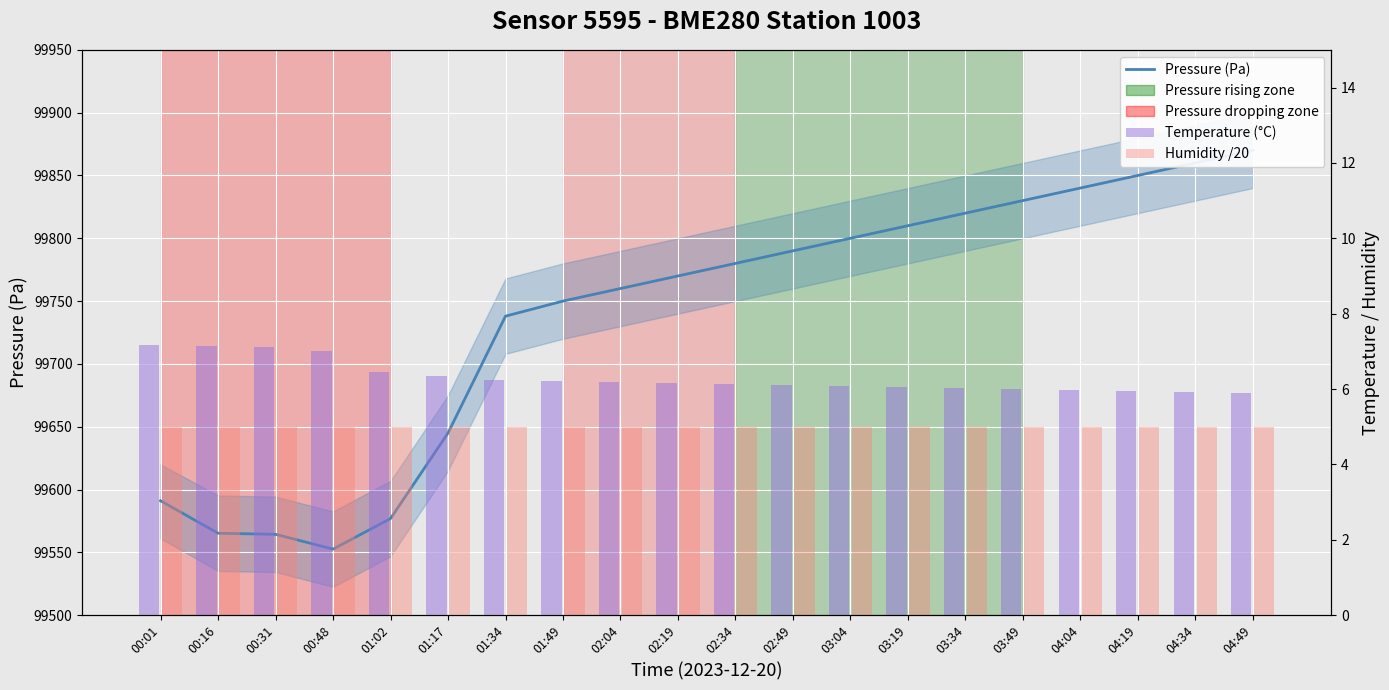

True or false: Pressure (Pa) has a value of 99750.0 at 01:49.

True